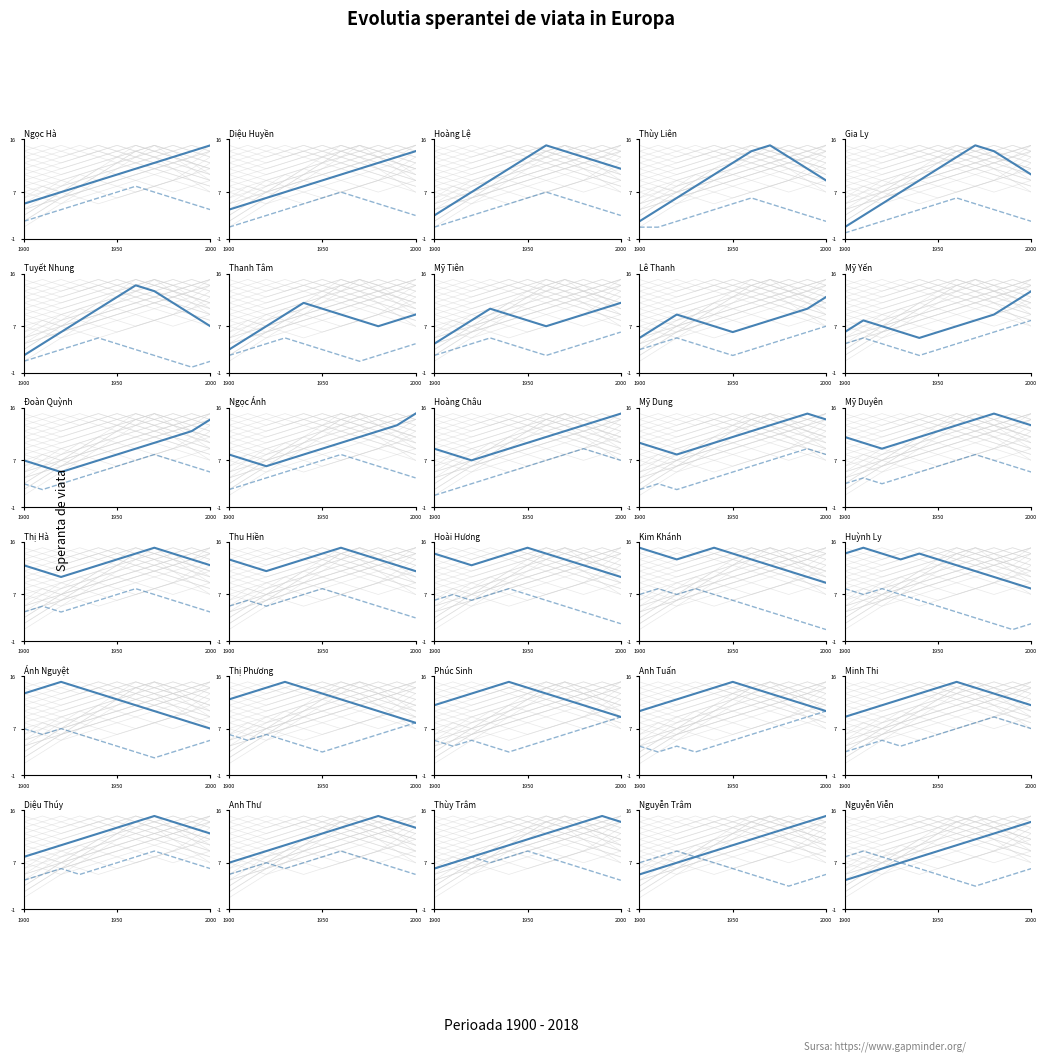

What is the value of the Supplementary point at the 8th from the left?

3